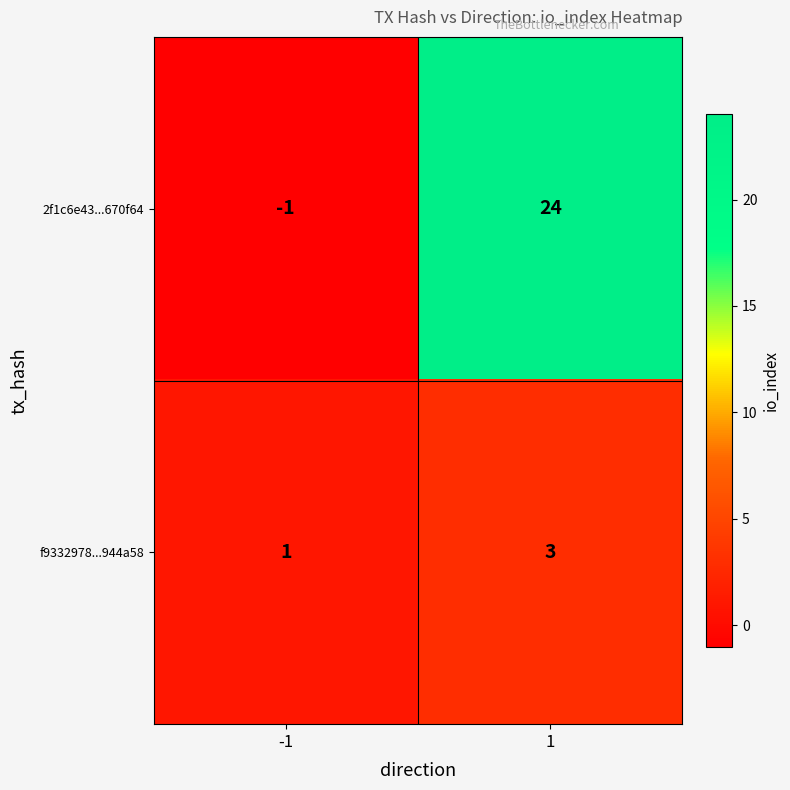

At how many categories does at least one series exceed 12?

1